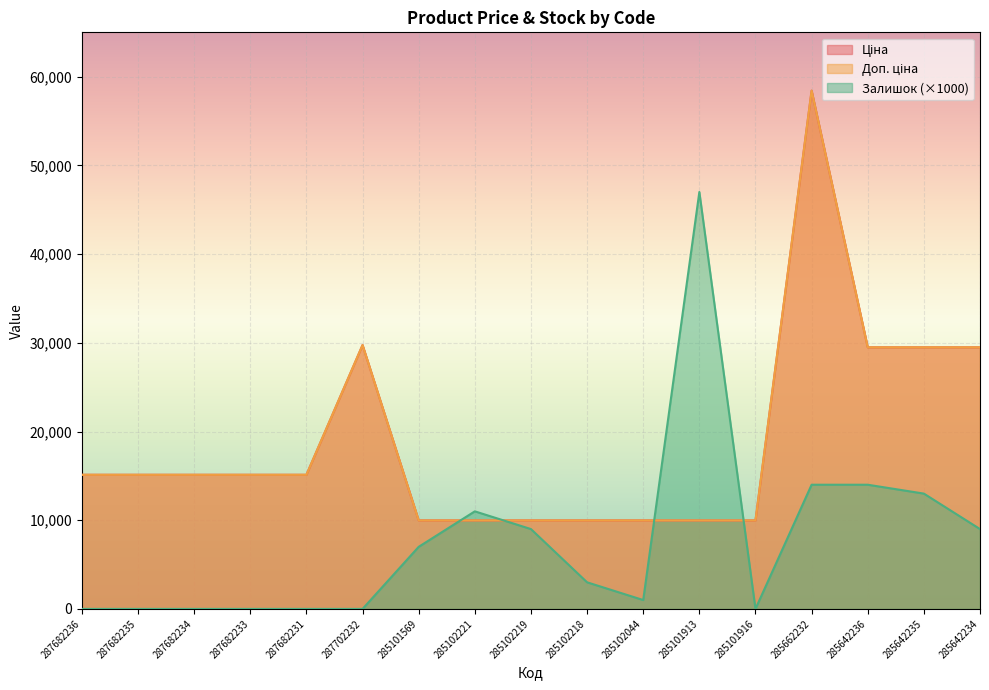

How many series are shown in this chart?

3